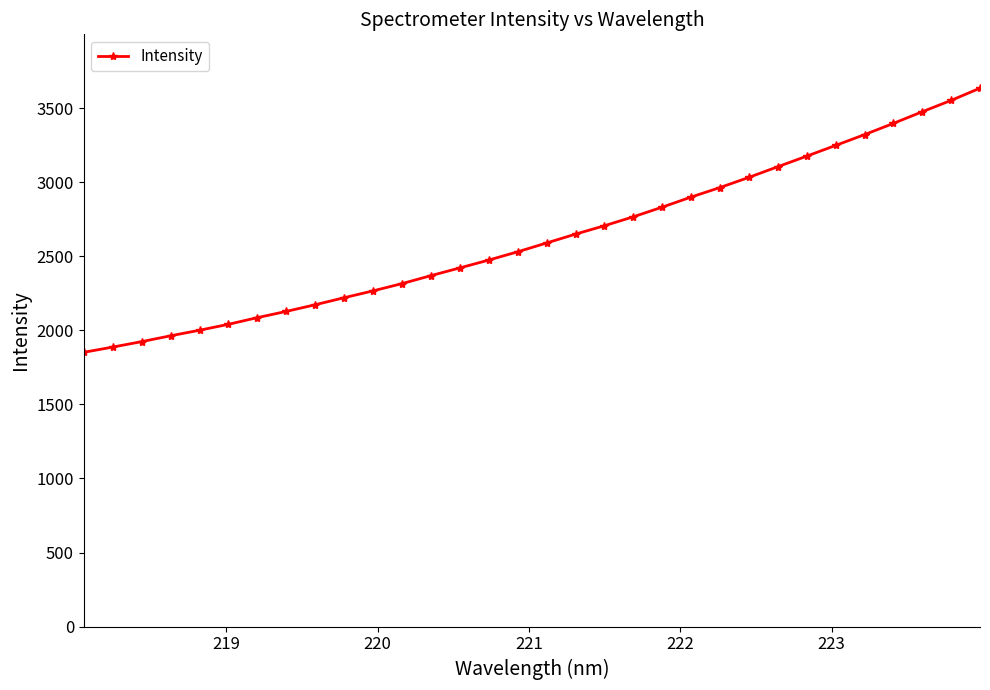

What is the average value?

2625.3